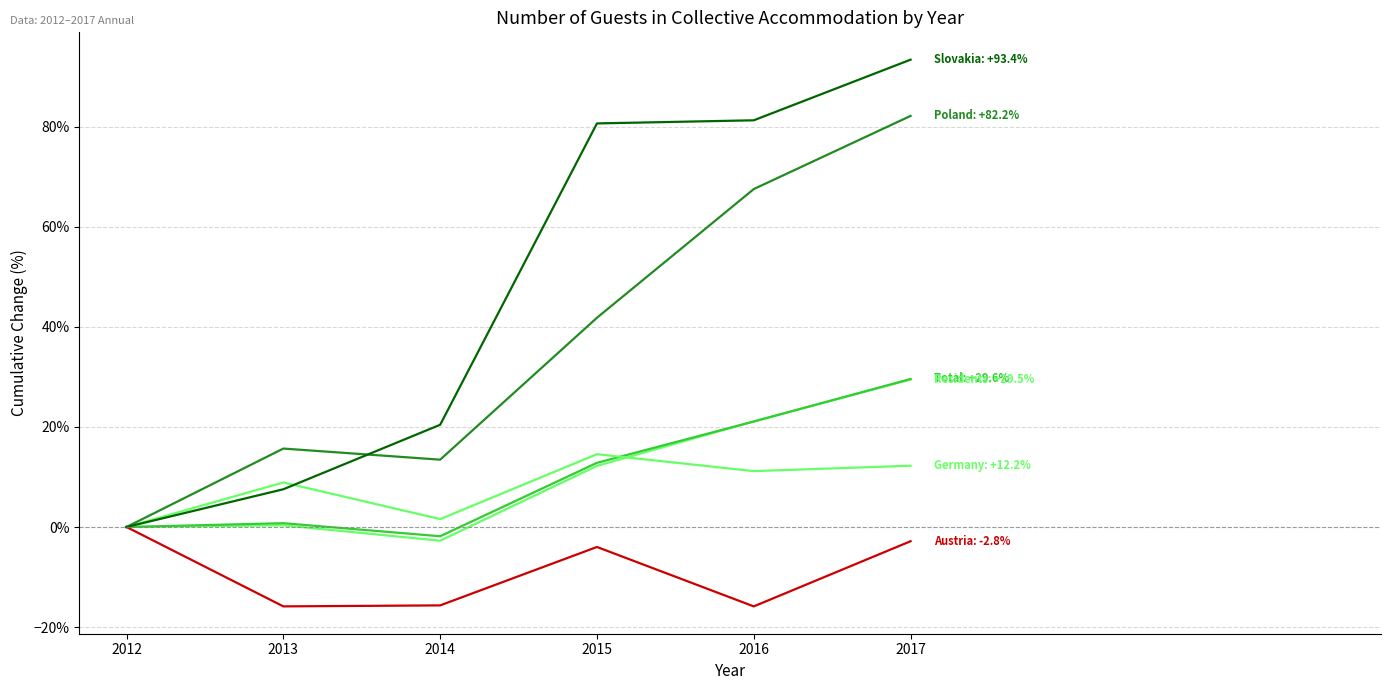

Does the chart display data point markers on the line(s)?

No